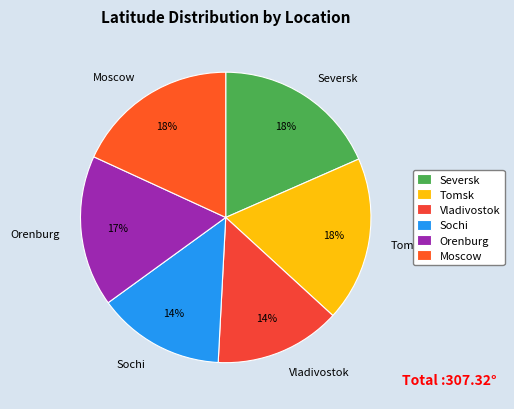

Combined, do Sochi and Vladivostok account for over 50%?

No